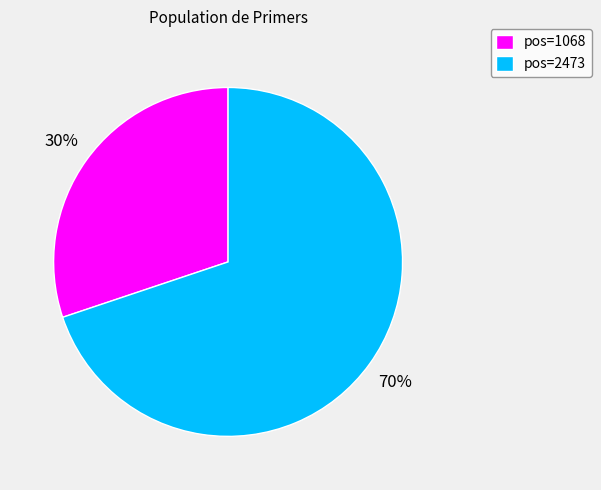

Is it true that pos=1068 is 30% of the pie?

True